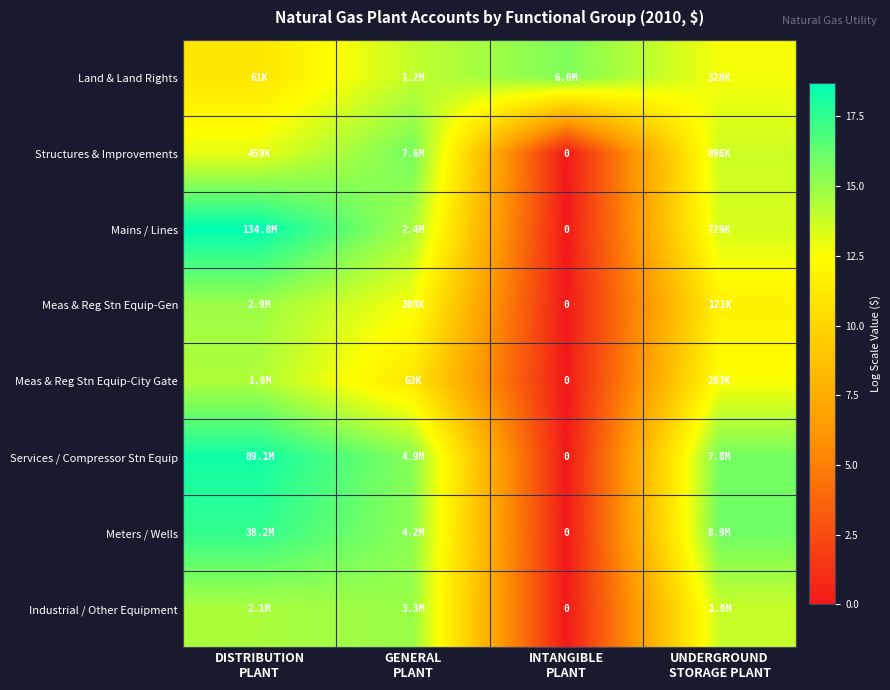

What is the sum of all Mains / Lines values?

46.9